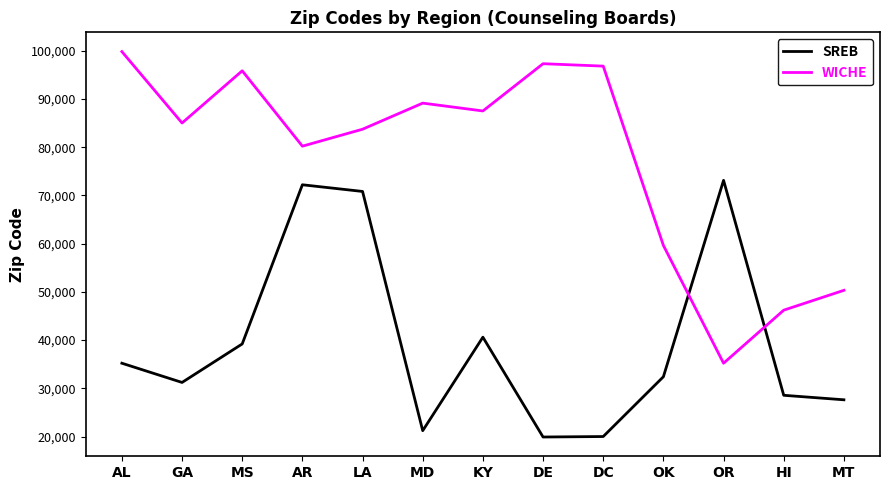

How many intersections are there between SREB and WICHE?

2